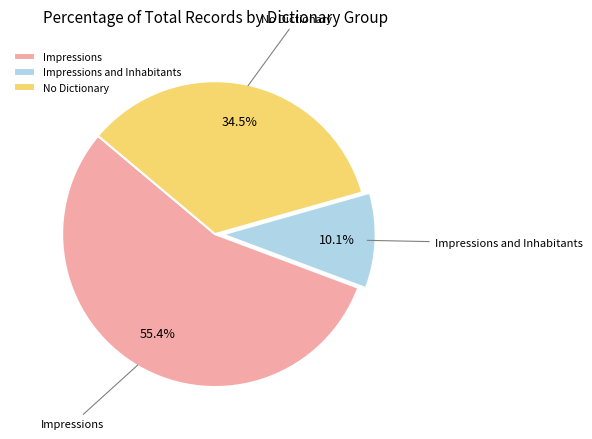

Which slice is the smallest?

Impressions and Inhabitants